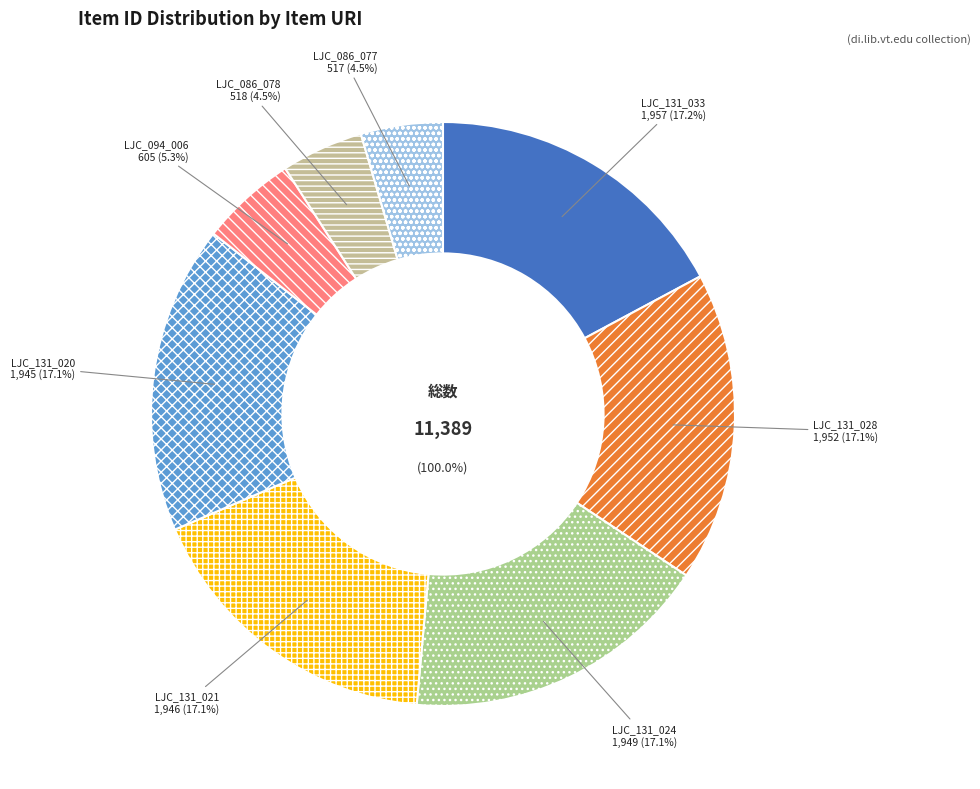

The items/show/605 slice represents 1% of the pie. True or false?

False